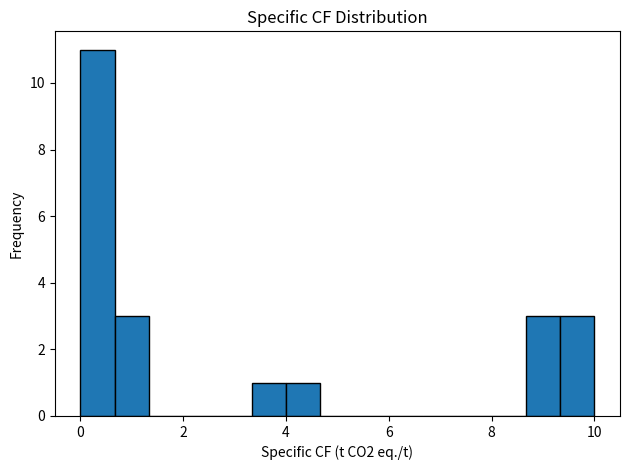

Read against the x-axis, roughly where is the centre of the tallest bar?

0.4